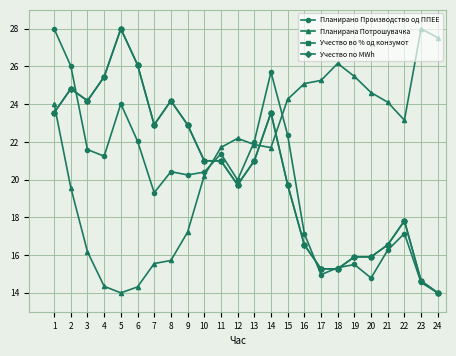

Which series has the largest range (max minus min)?

Планирано Производство од ППЕЕ